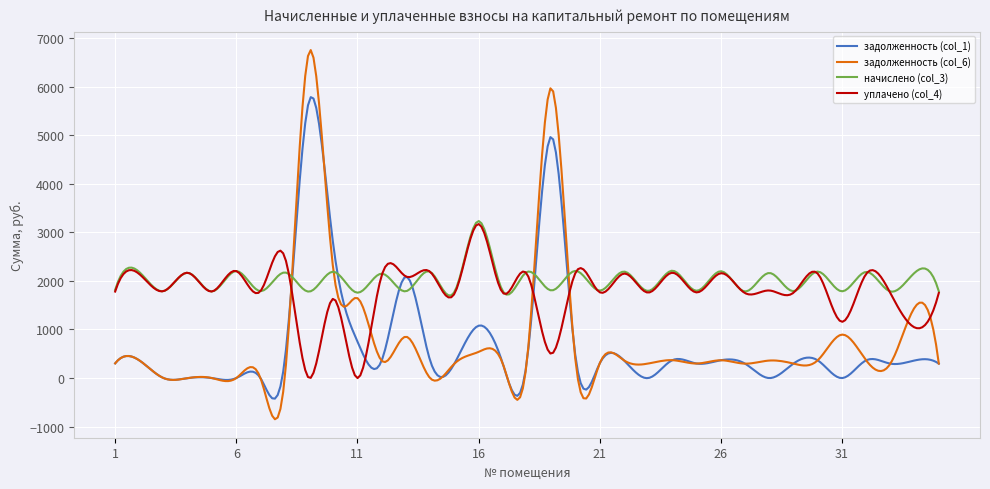

What is the minimum value shown in the chart?

-847.8